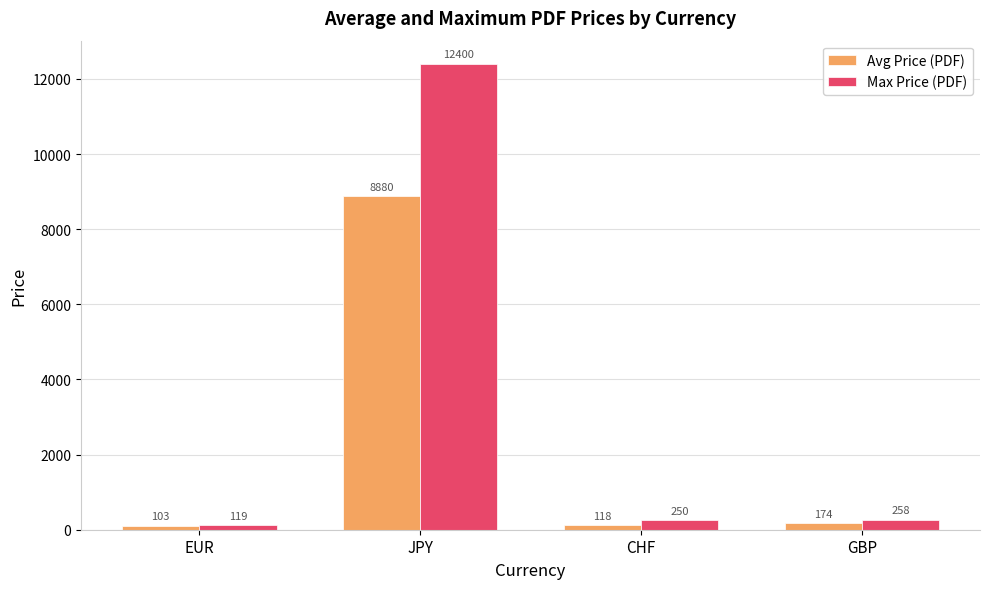

Is it true that Avg Price (PDF) equals 174.3 at GBP?

True